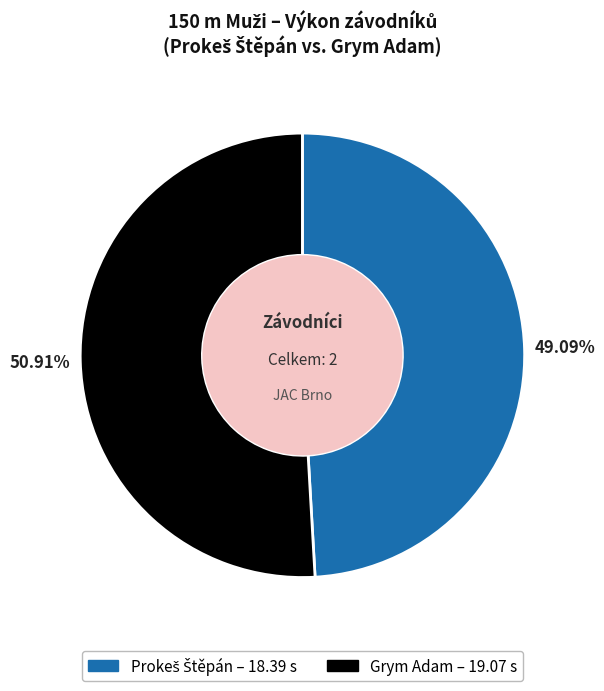

What percentage is the Grym Adam slice, to the nearest percent?

51%